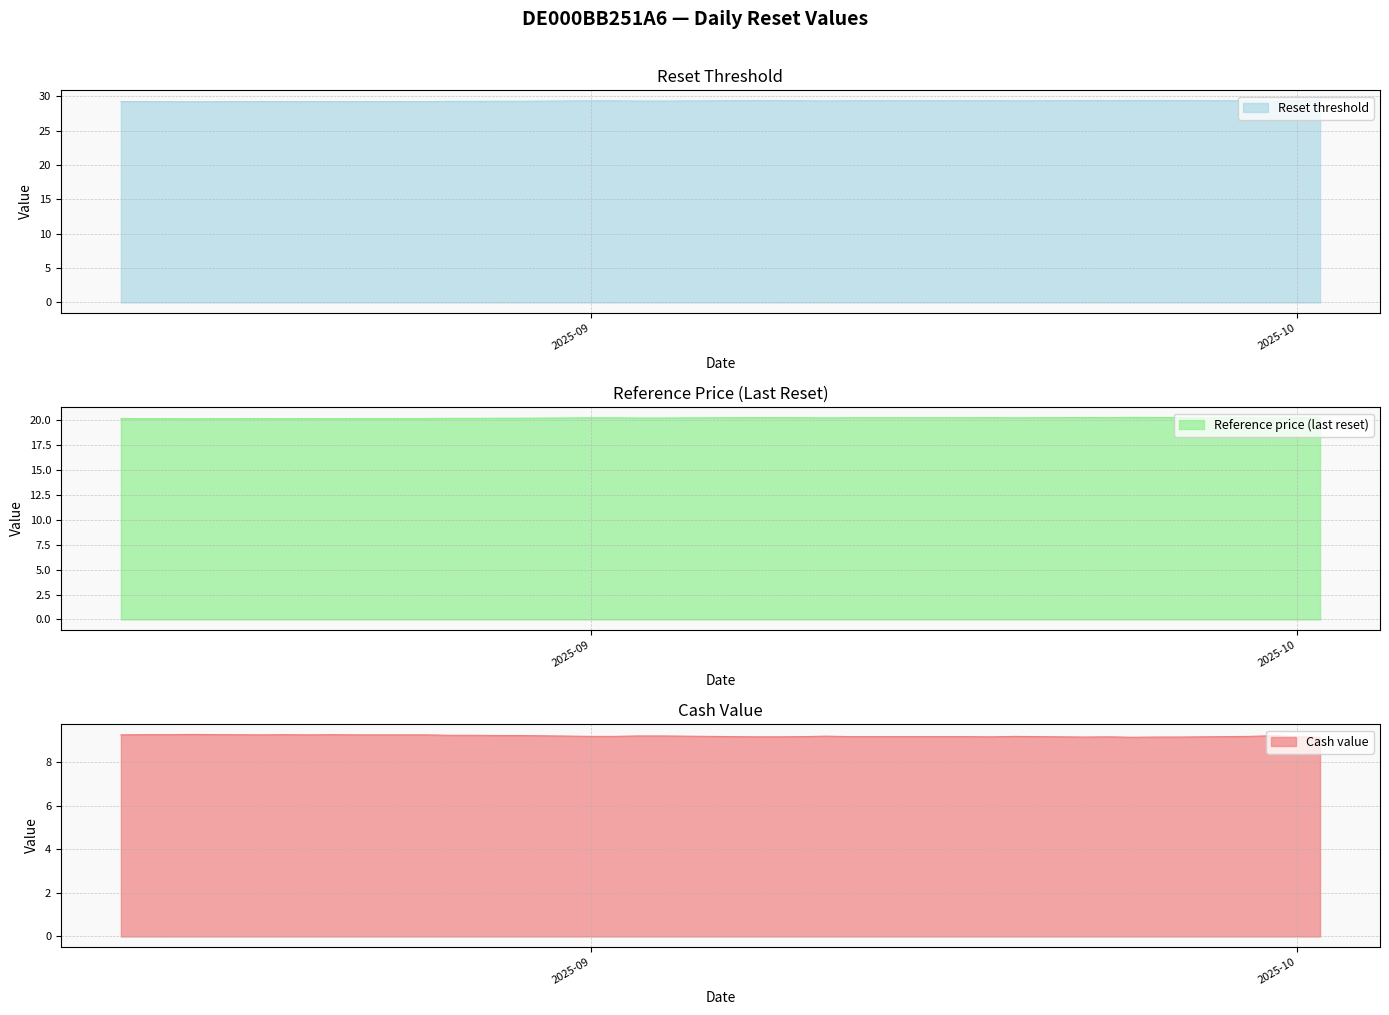

How many interior local valleys does the Reference price (last reset) series have?

7